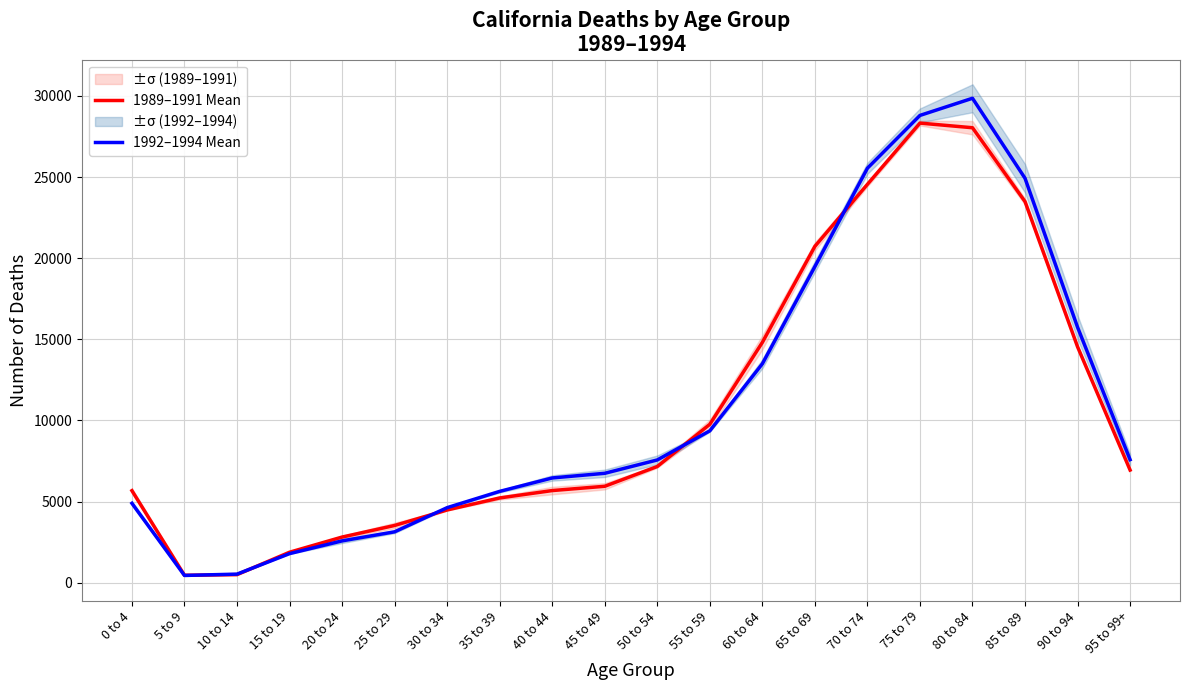

Is the value of 1992–1994 Mean at 70 to 74 greater than the value of 1989–1991 Mean at 15 to 19?

Yes